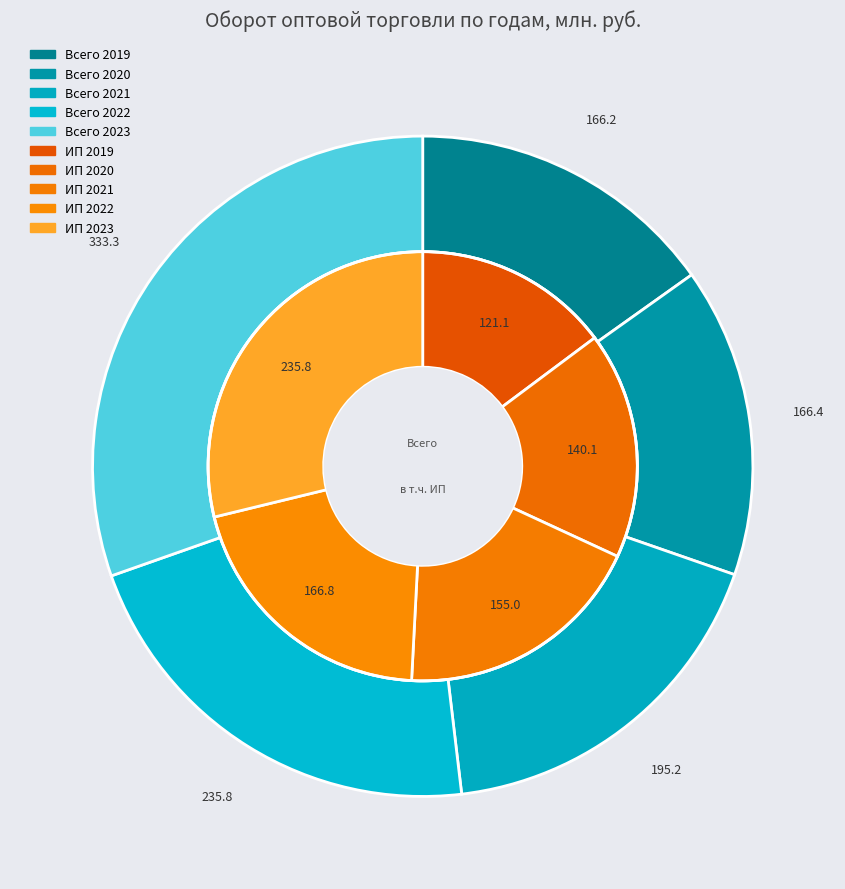

To the nearest percent, what percentage of the pie is 2023?

30%